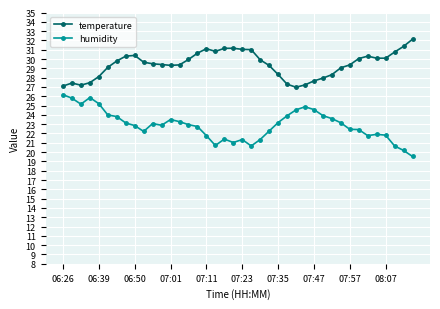

What is the sum of all temperature values?

1177.2